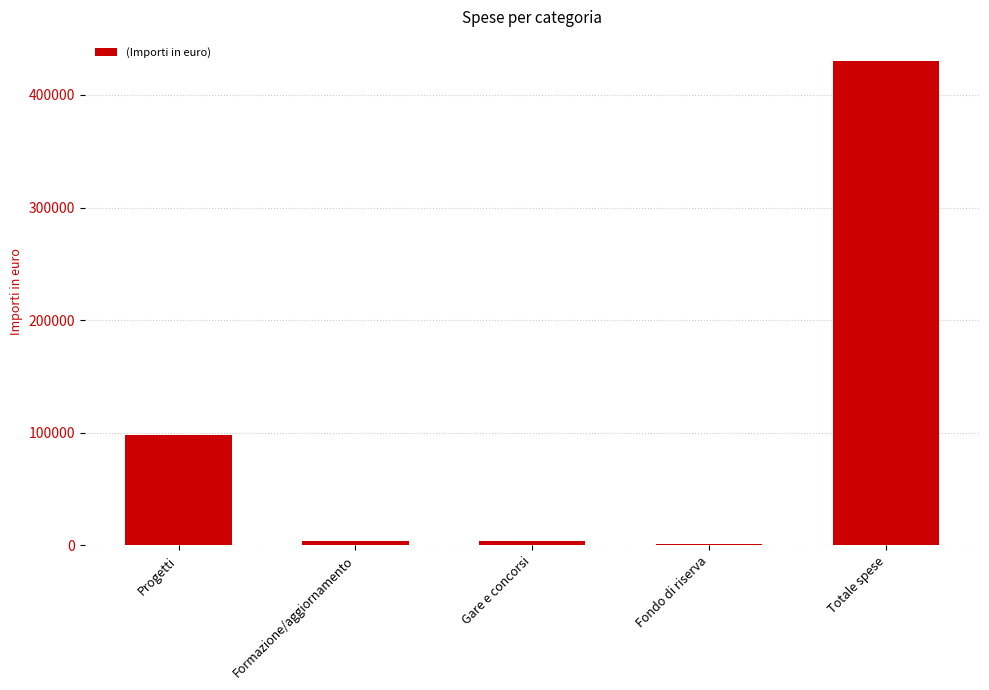

Between Totale spese and Gare e concorsi, which is larger?

Totale spese